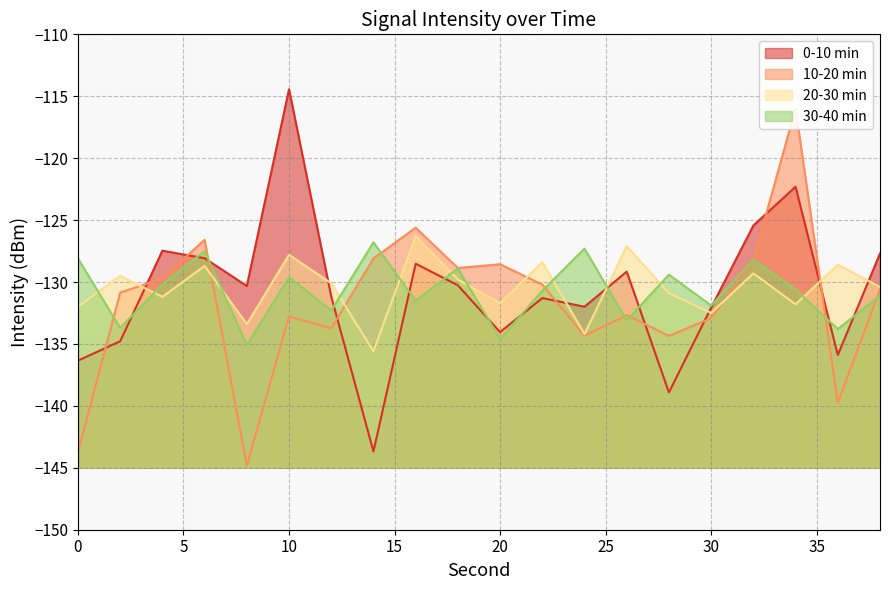

What is the average value of the 0-10 min series?

-130.7